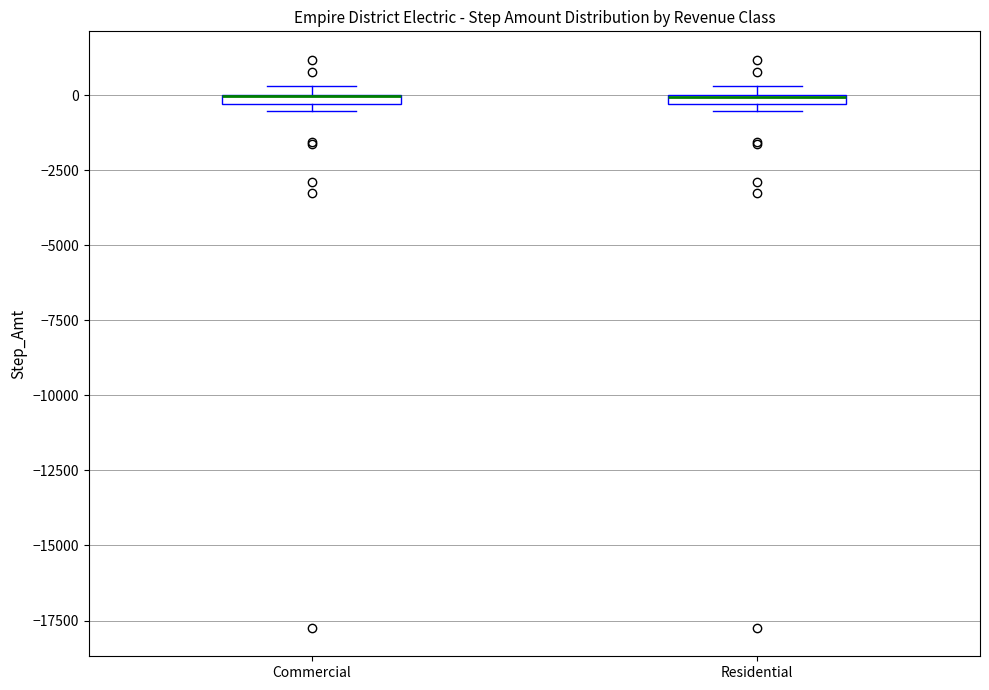

Where is the lower edge of the box for Commercial on the y-axis? The values are not printed on the chart, so give them approximately, as read against the axis.

-500